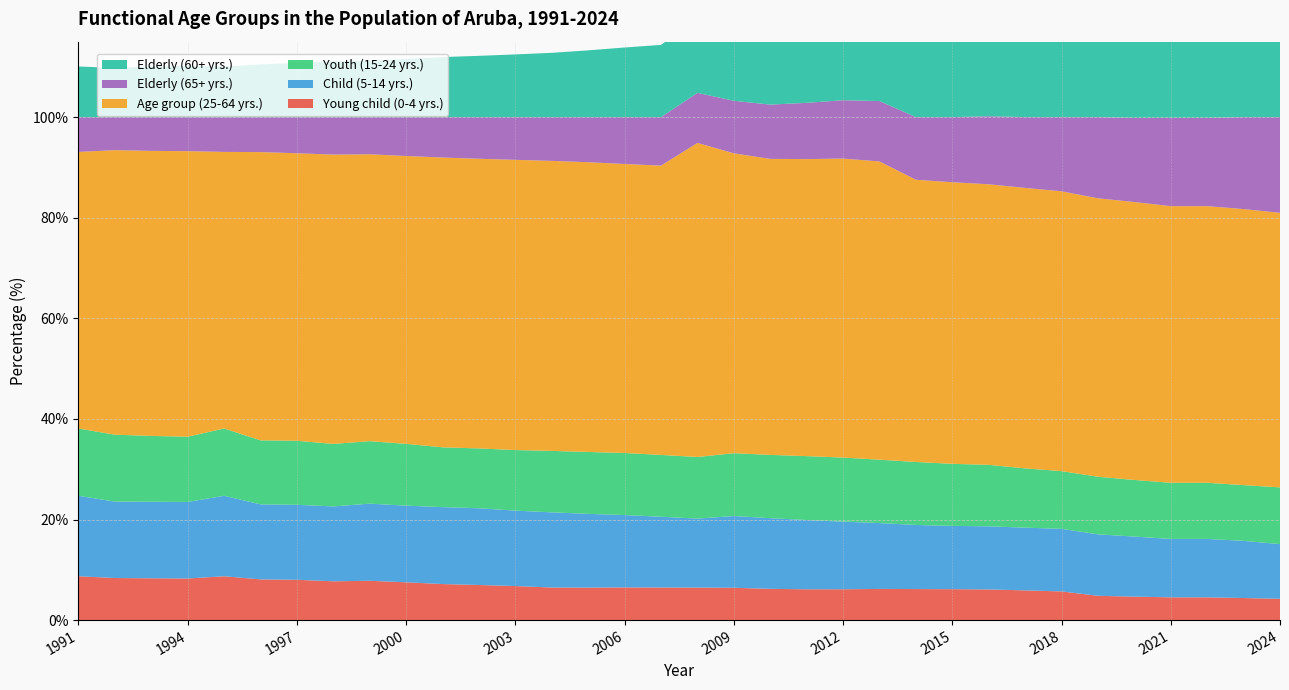

Reading left to right, extract all data points from this chart.

Young child (0-4 yrs.): 8.7	8.4	8.3	8.3	8.7	8.1	8.0	7.7	7.8	7.5	7.2	7.0	6.8	6.5	6.5	6.5	6.5	6.5	6.4	6.2	6.1	6.1	6.2	6.2	6.1	6.1	5.9	5.7	4.8	4.7	4.5	4.5	4.4	4.2
Child (5-14 yrs.): 16.0	15.2	15.2	15.2	16.0	14.9	14.9	14.9	15.3	15.2	15.3	15.3	15.0	14.9	14.7	14.4	14.1	13.7	14.3	14.1	13.8	13.5	13.1	12.7	12.6	12.6	12.5	12.4	12.2	11.9	11.6	11.6	11.4	10.9
Youth (15-24 yrs.): 13.4	13.3	13.1	13.0	13.4	12.7	12.7	12.4	12.4	12.3	11.9	11.9	12.0	12.2	12.3	12.3	12.3	12.3	12.5	12.6	12.7	12.7	12.6	12.5	12.3	12.2	11.8	11.5	11.5	11.3	11.2	11.2	11.1	11.3
Age group (25-64 yrs.): 55.0	56.6	56.7	56.8	55.0	57.3	57.2	57.5	57.0	57.2	57.6	57.6	57.7	57.7	57.6	57.5	57.5	62.4	59.6	58.8	59.1	59.4	59.3	56.1	56.0	55.8	55.8	55.6	55.4	55.3	55.0	55.0	54.9	54.6
Elderly (65+ yrs.): 6.9	6.6	6.7	6.8	6.9	7.0	7.2	7.5	7.4	7.7	8.0	8.3	8.5	8.7	9.0	9.3	9.6	9.9	10.4	10.8	11.2	11.6	12.0	12.5	12.9	13.5	14.1	14.7	16.1	16.7	17.5	17.5	18.3	19.0
Elderly (60+ yrs.): 10.1	9.8	10.1	10.2	10.1	10.5	10.8	11.1	11.2	11.6	11.9	12.2	12.5	12.8	13.3	13.8	14.4	14.8	15.5	16.1	16.8	17.4	18.1	18.7	19.4	20.2	20.9	21.8	23.6	24.6	25.6	25.6	26.2	27.1